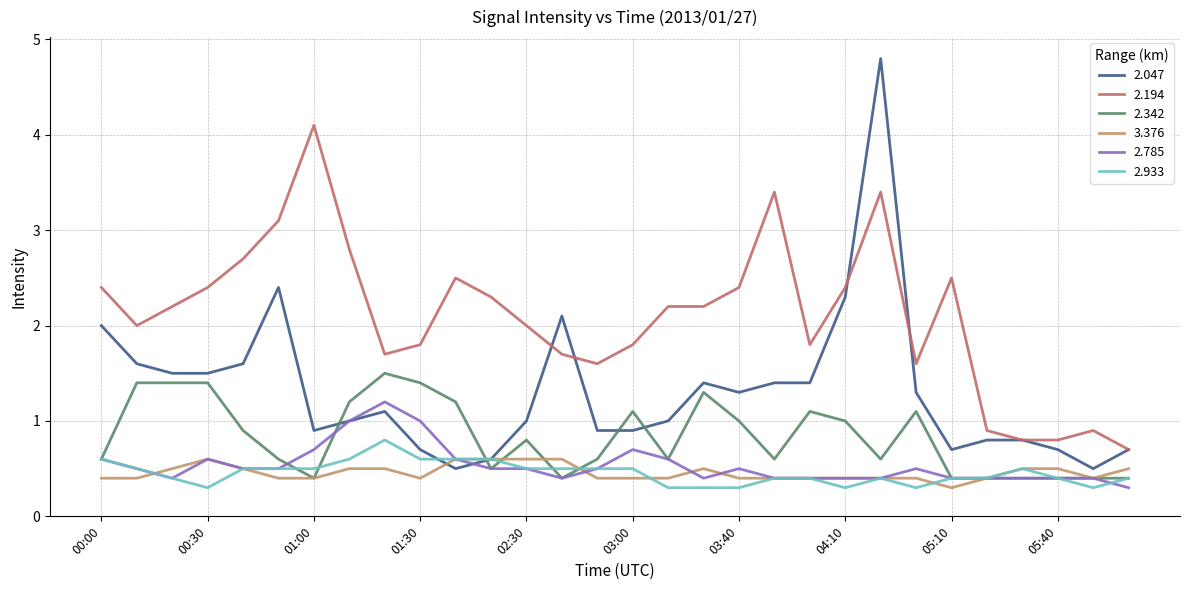

What is the smallest value displayed?

0.3